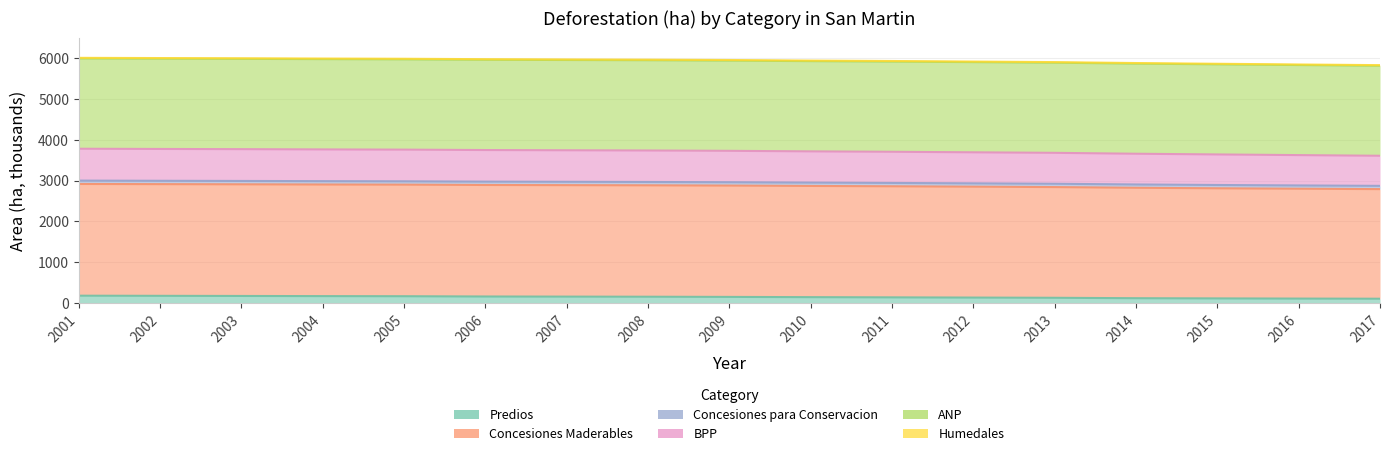

The value of Concesiones Maderables at 2012 is 3239.2. True or false?

False